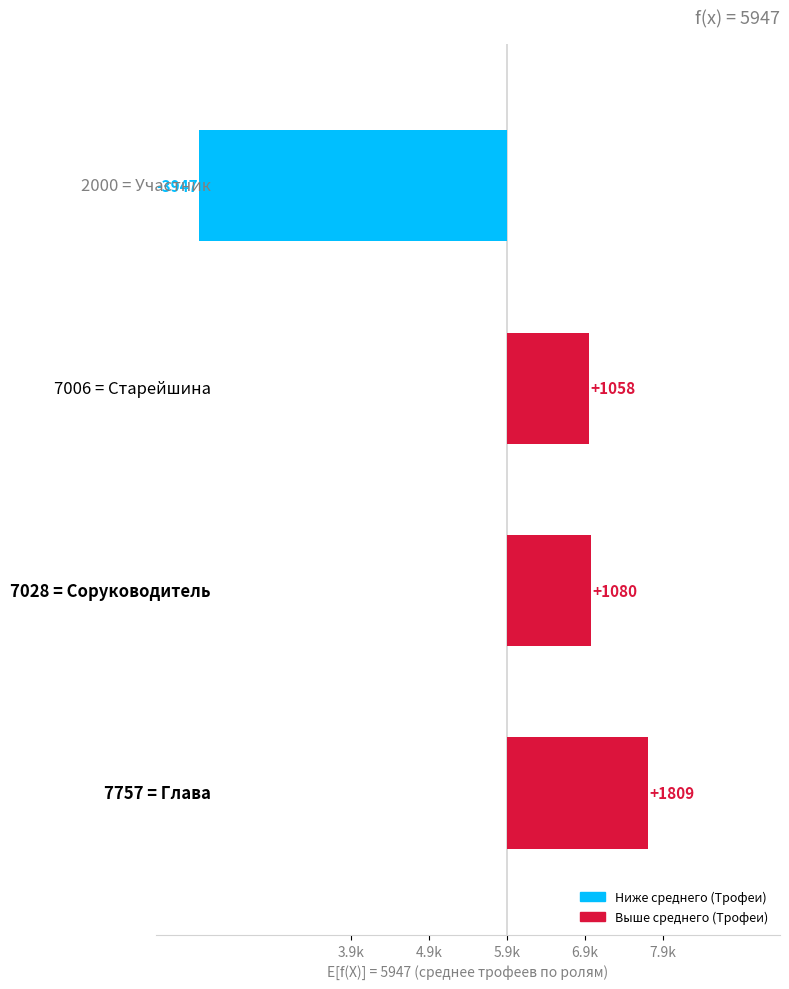

Which has a higher value, 6.9k or 5.9k?

5.9k